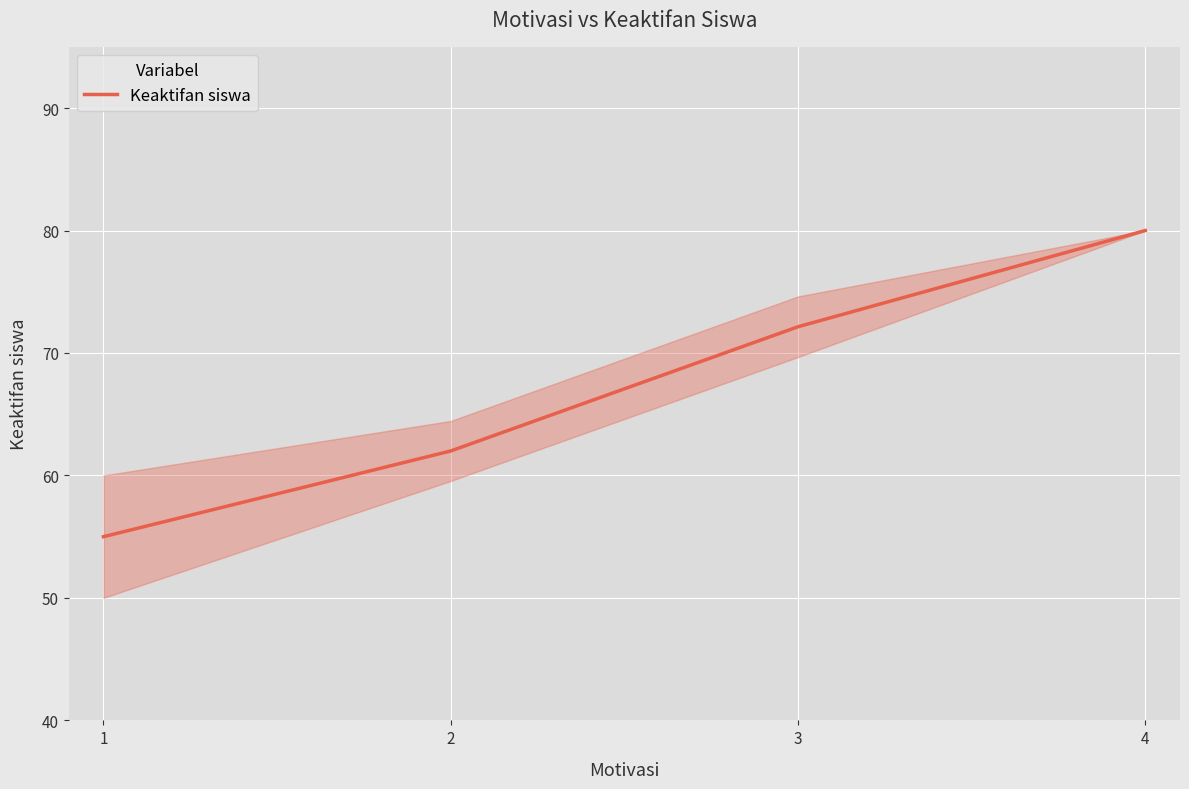

What is the minimum value shown in the chart?

55.0